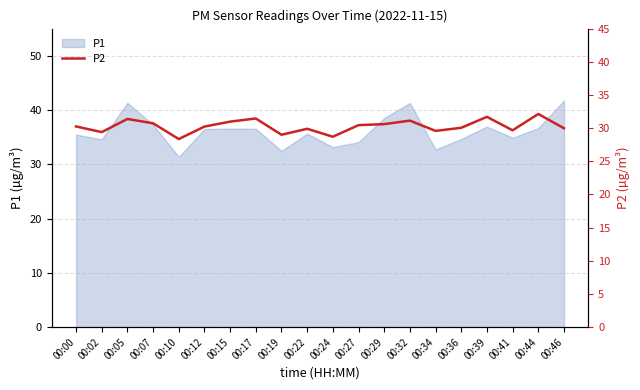

Which has a higher value, 00:36 or 00:12?

00:12